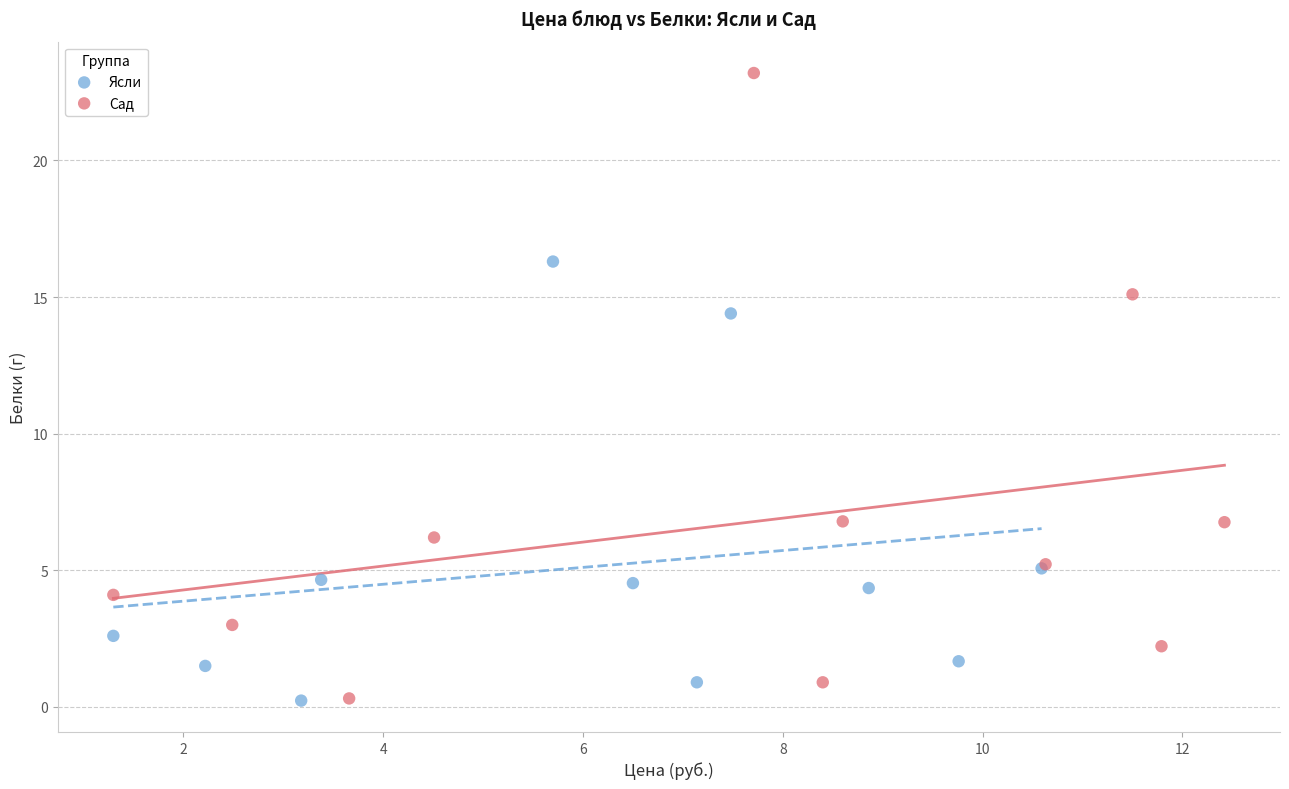

What are all the series names shown in the legend?

Ясли, Сад